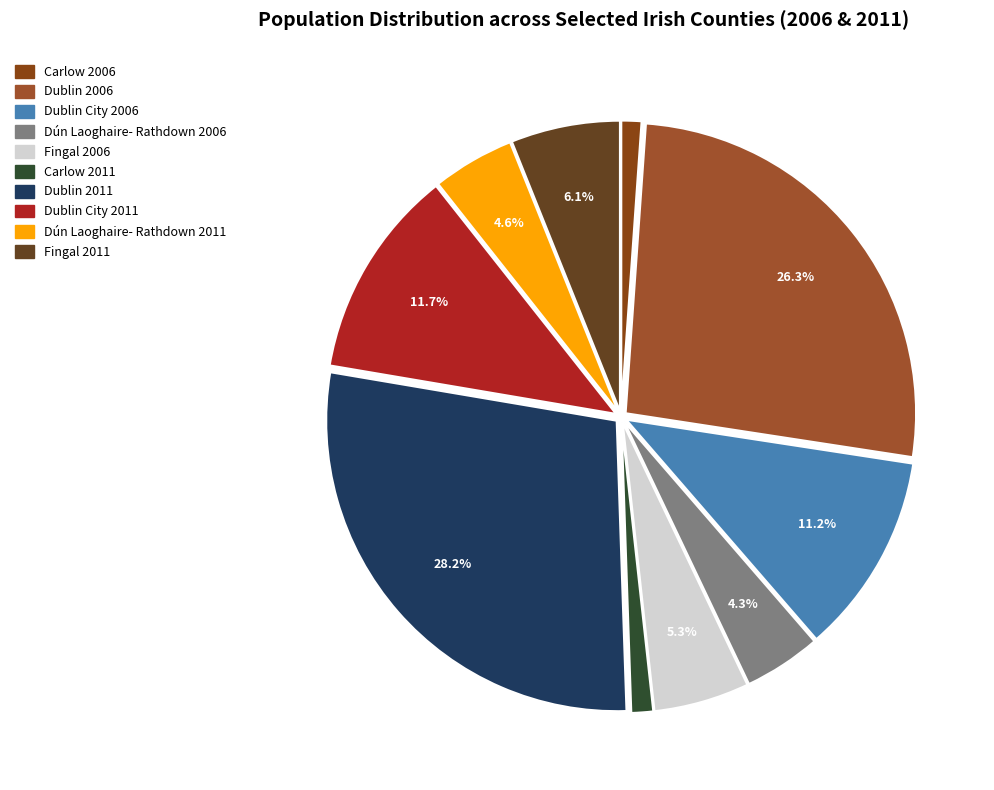

How many slices are in this pie chart?

10